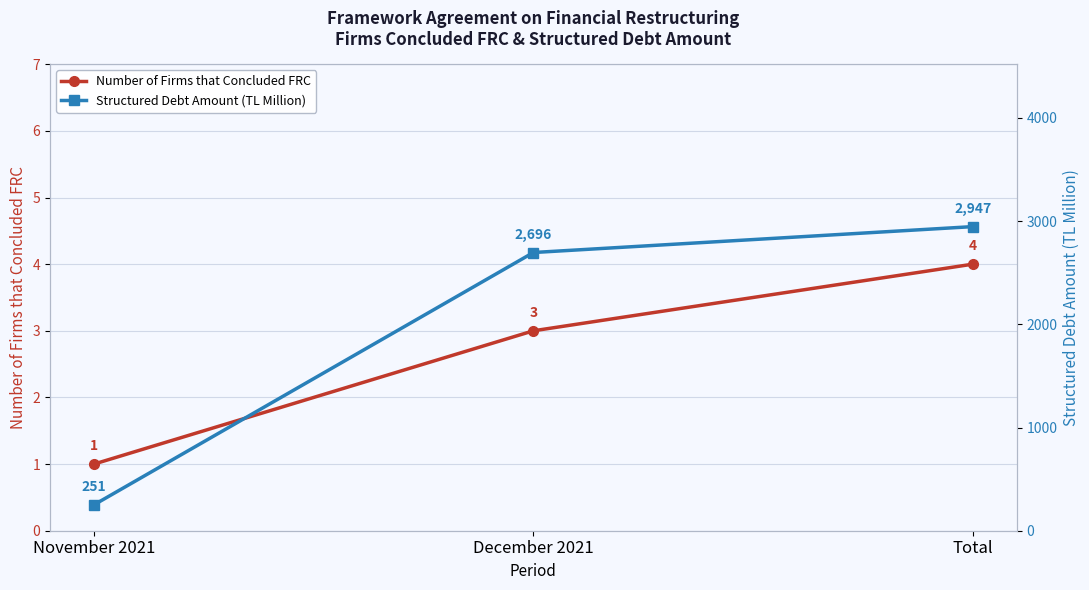

Rank the series at December 2021 from lowest to highest value.

Number of Firms that Concluded FRC, Structured Debt Amount (TL Million)